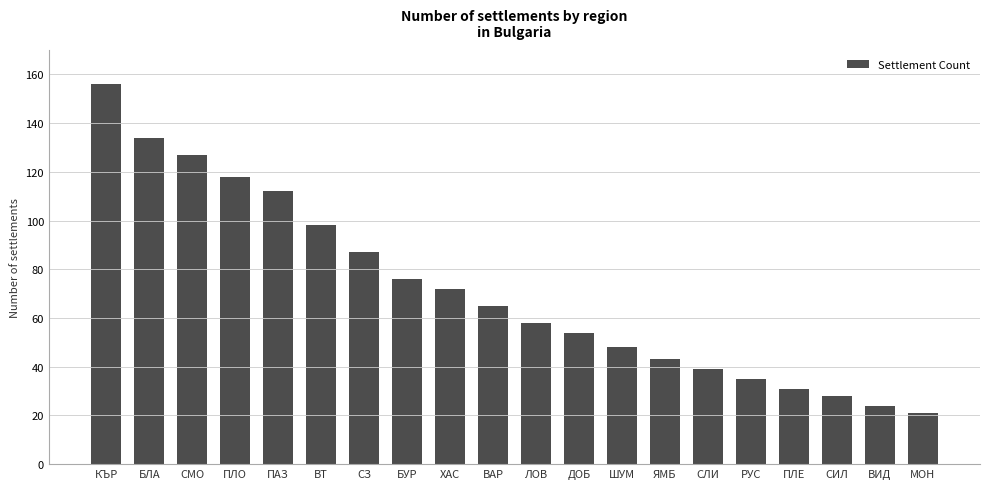

Where is the data nearest to the value 88?

СЗ